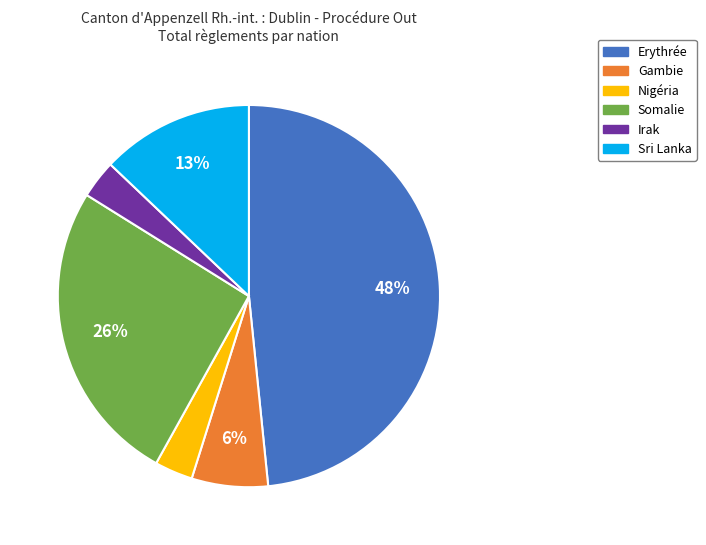

Is there a majority slice in this chart?

No